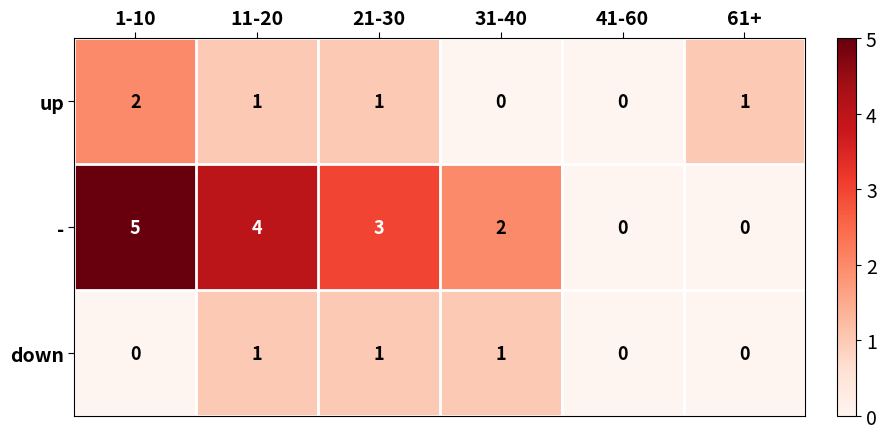

What is the difference between the - values at 11-20 and 41-60?

4